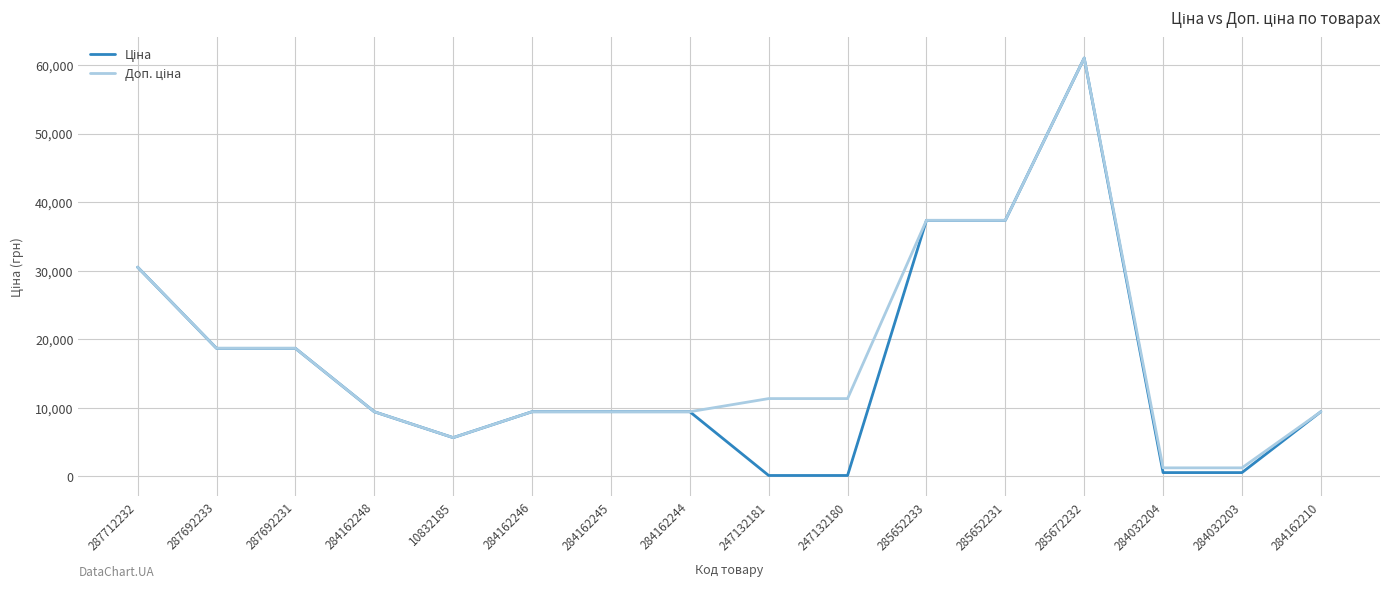

At which category is the sum across all series the highest?

285672232